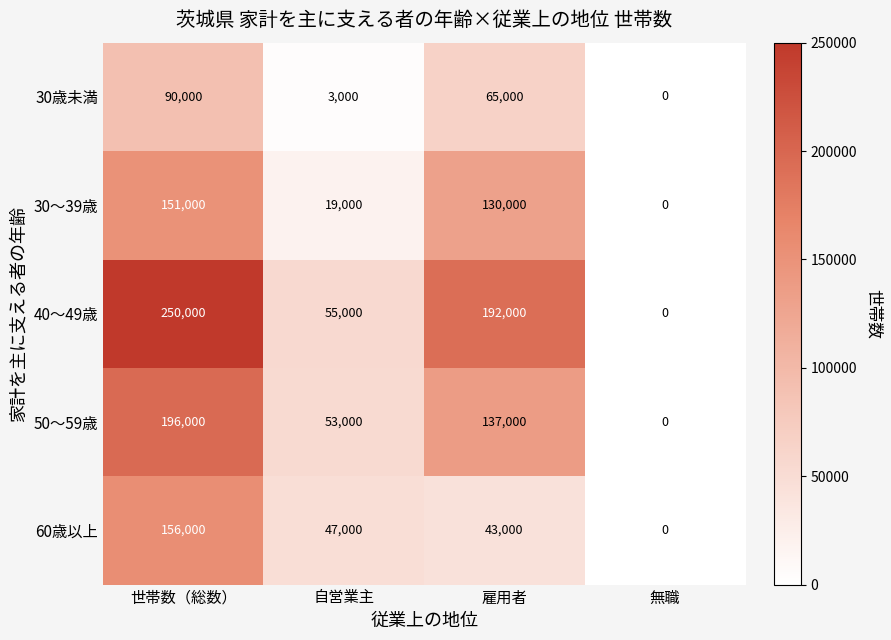

At which label is 30～39歳 closest to 75500?

雇用者